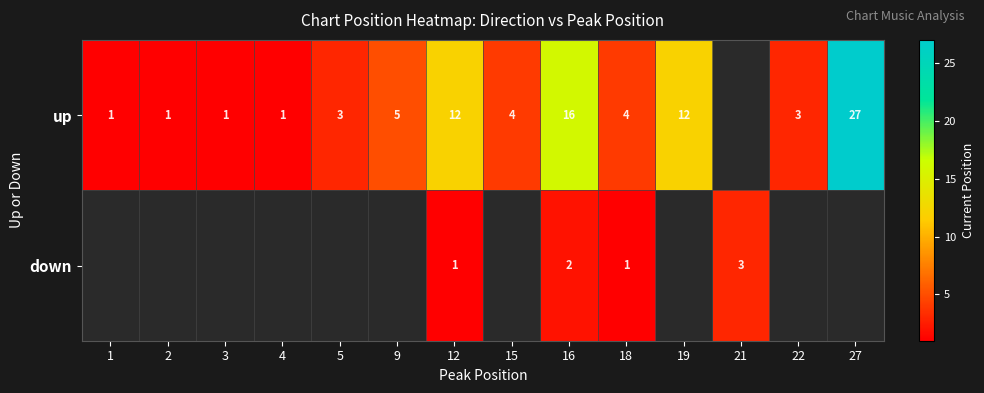

What is the difference between the highest and lowest values at 12?

11